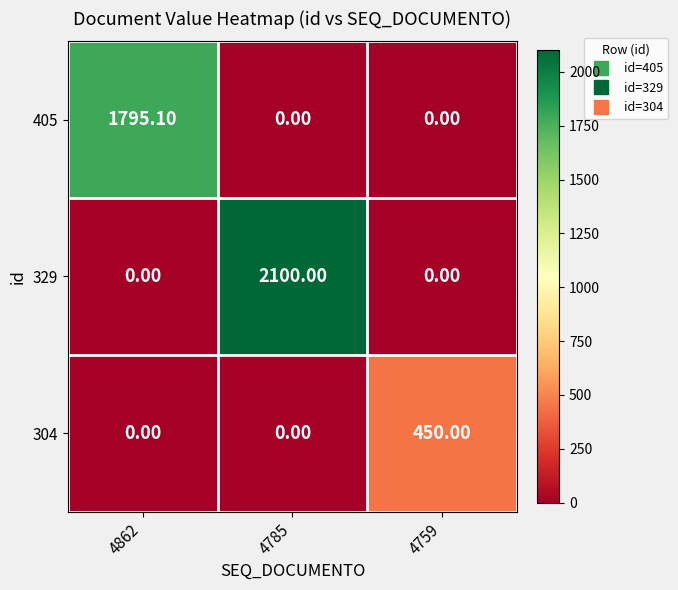

How many distinct data groups are displayed?

3